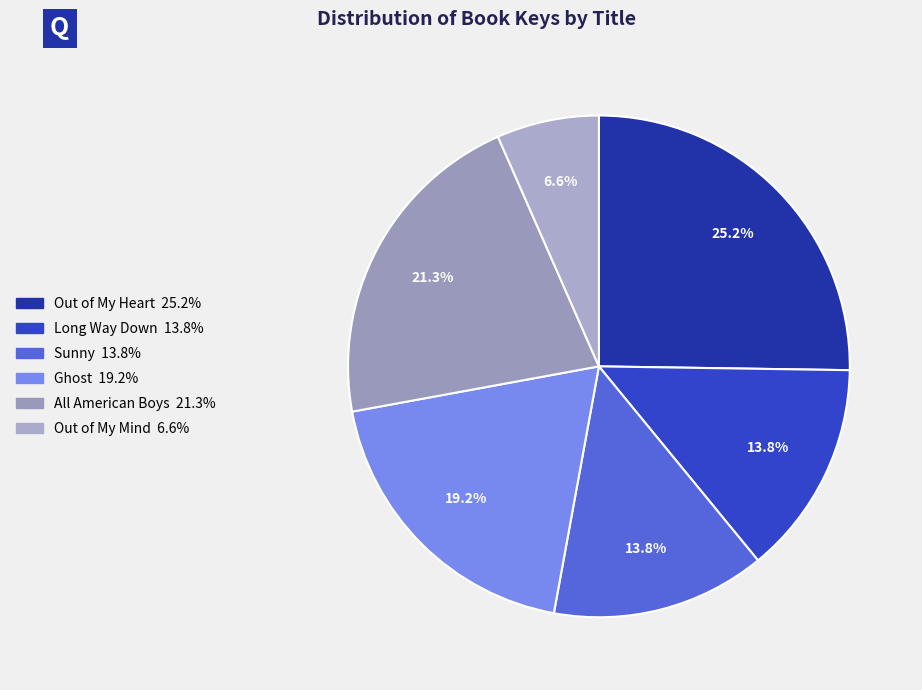

Which category has the biggest portion of the pie?

Out of My Heart